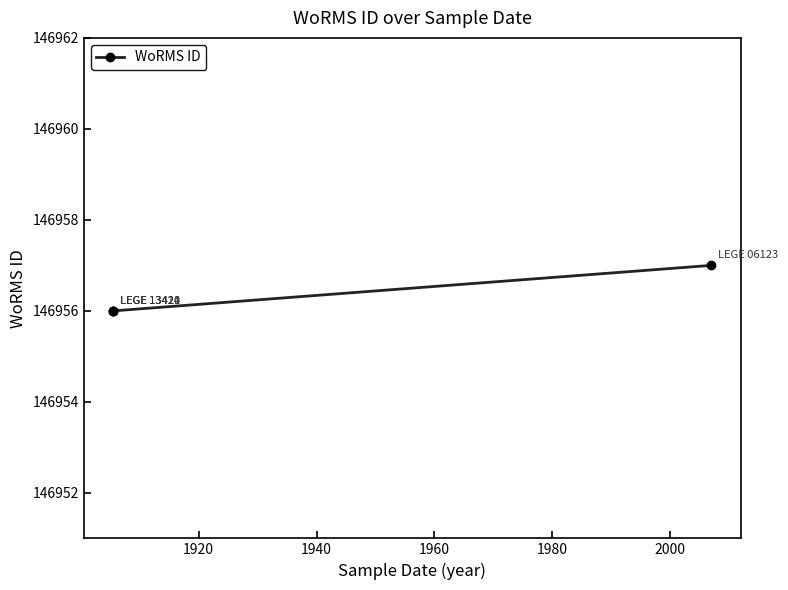

The chart shows a value of 146957 at 1960. True or false?

True